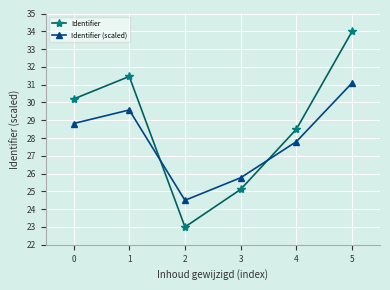

The Identifier series shows 56.4 at 4. True or false?

False